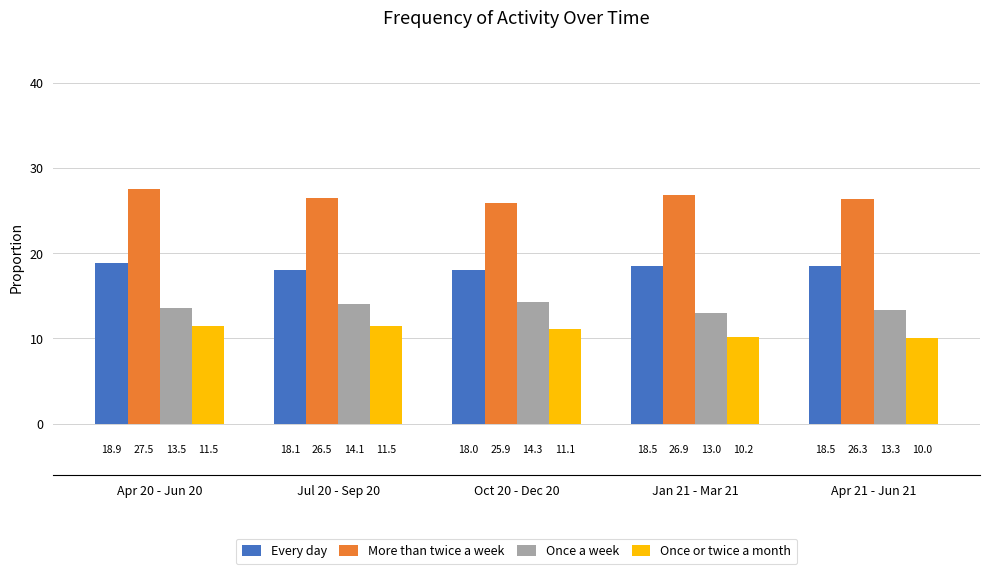

How many bars are there in total?

20